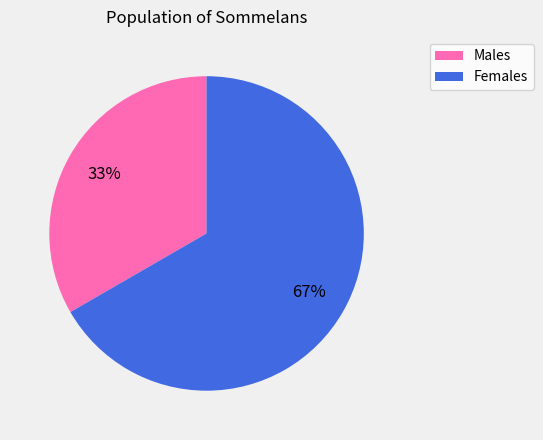

Does any single category account for the majority?

Yes